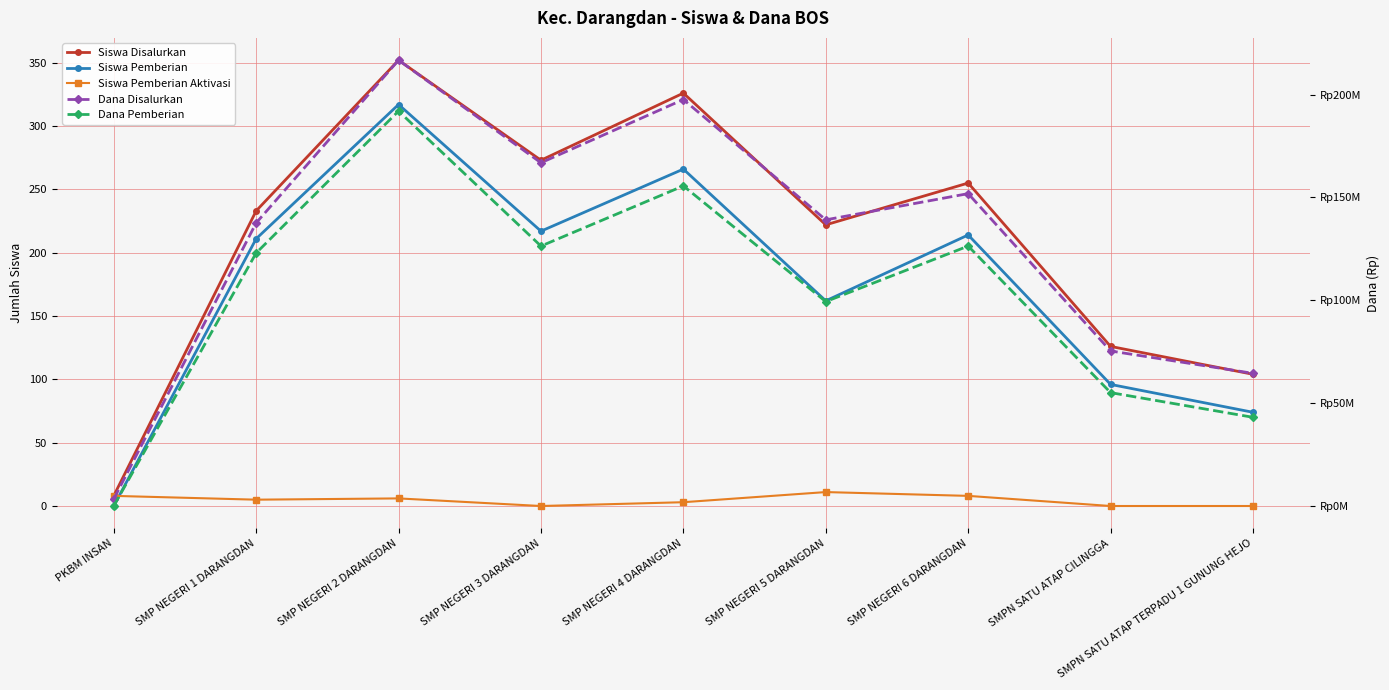

True or false: Siswa Pemberian has a value of 167 at SMPN SATU ATAP CILINGGA.

False